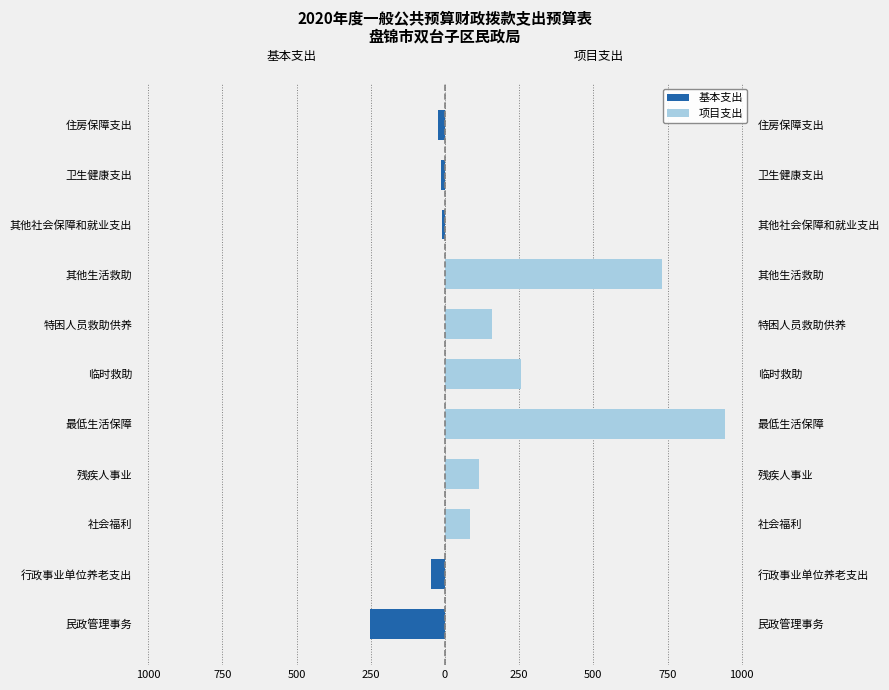

What is the average value of the 基本支出 series?

-31.3